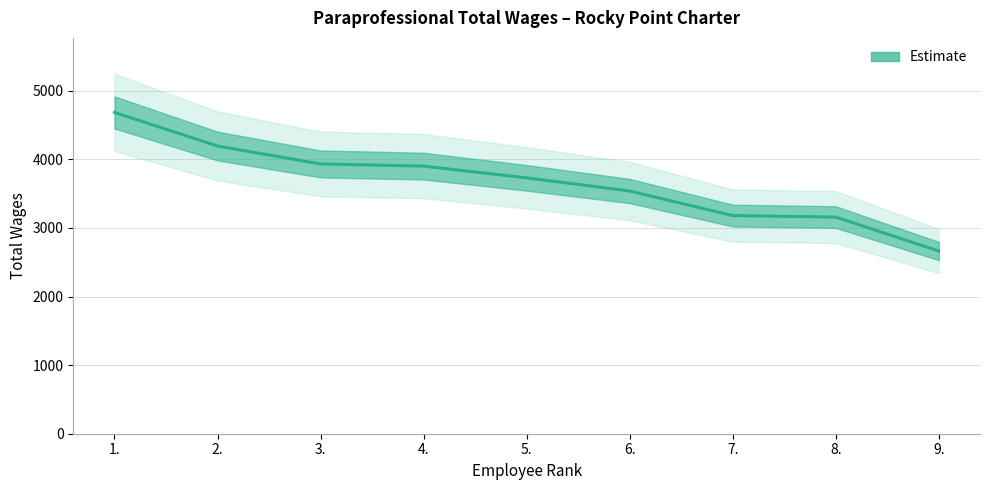

True or false: there are more than 0 points higher than both neighbors.

False